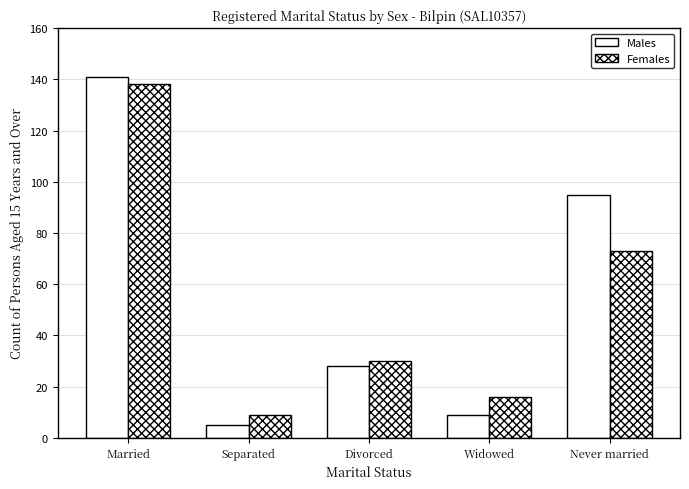

Reading right to left, list all the values displayed in this chart.

Males: Never married=95	Widowed=9	Divorced=28	Separated=5	Married=141
Females: Never married=73	Widowed=16	Divorced=30	Separated=9	Married=138